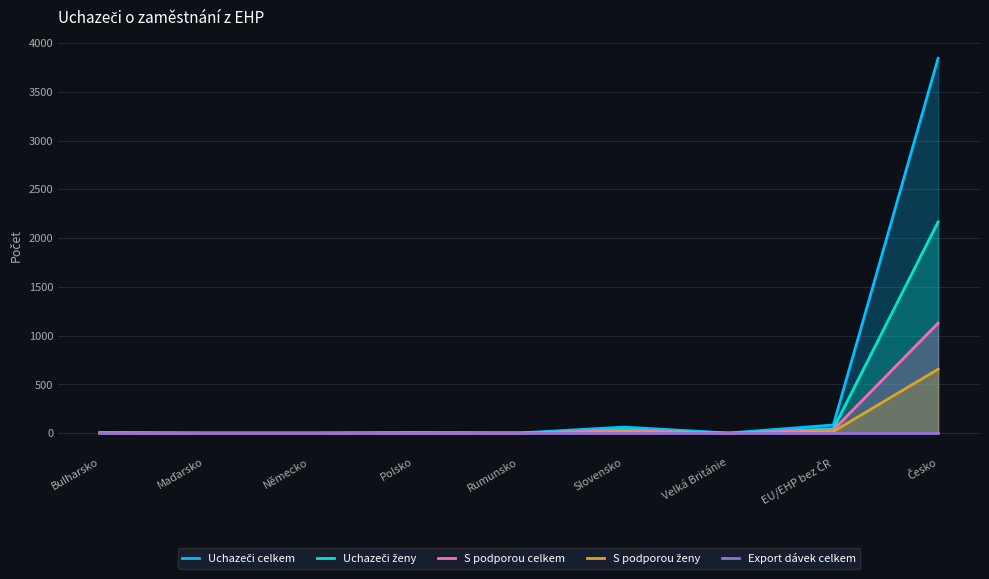

What position from the right is Polsko?

6